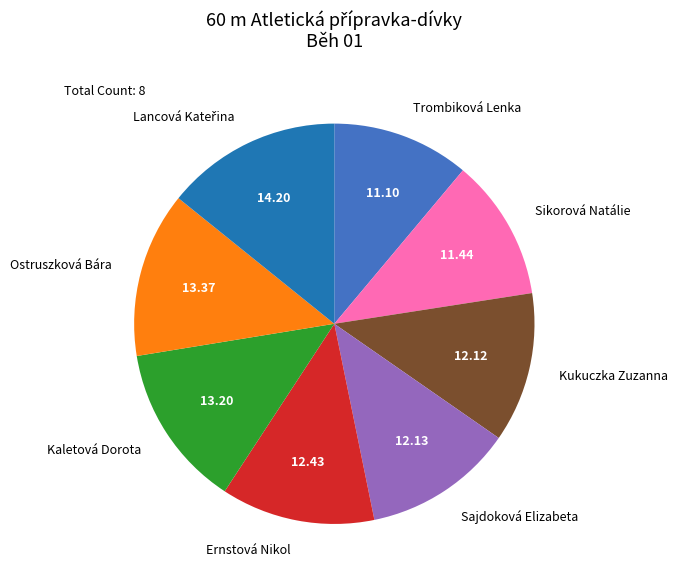

Is there a majority slice in this chart?

No